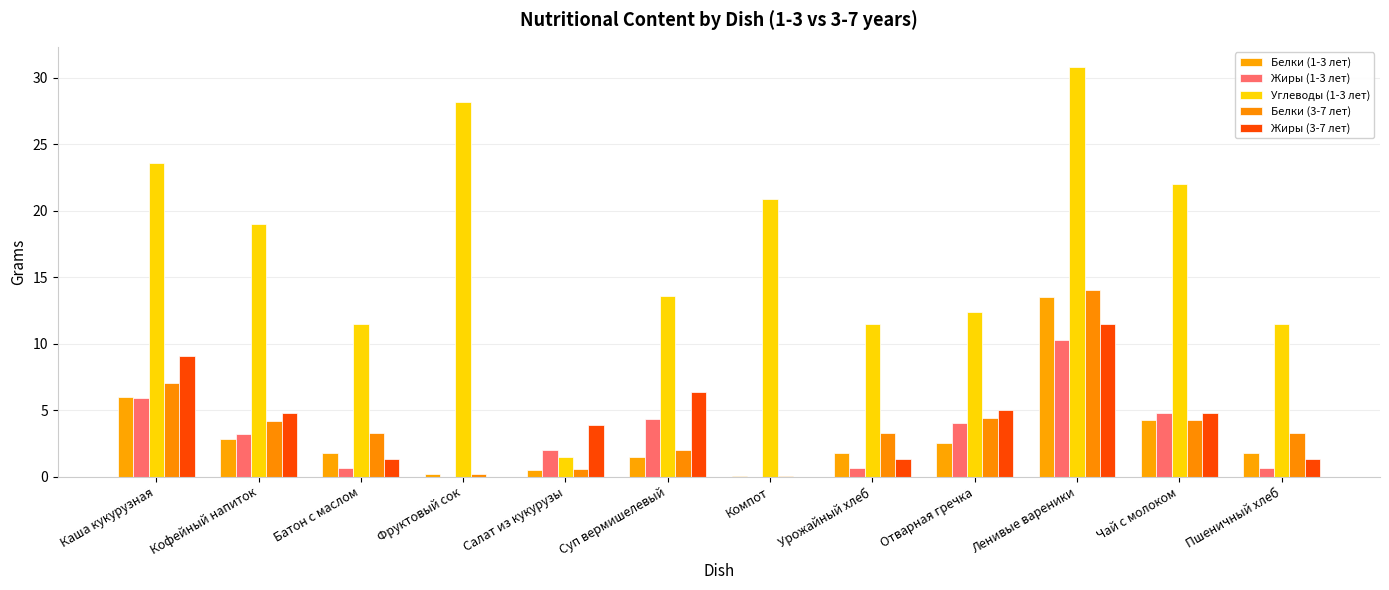

How many data points does each series have?

12